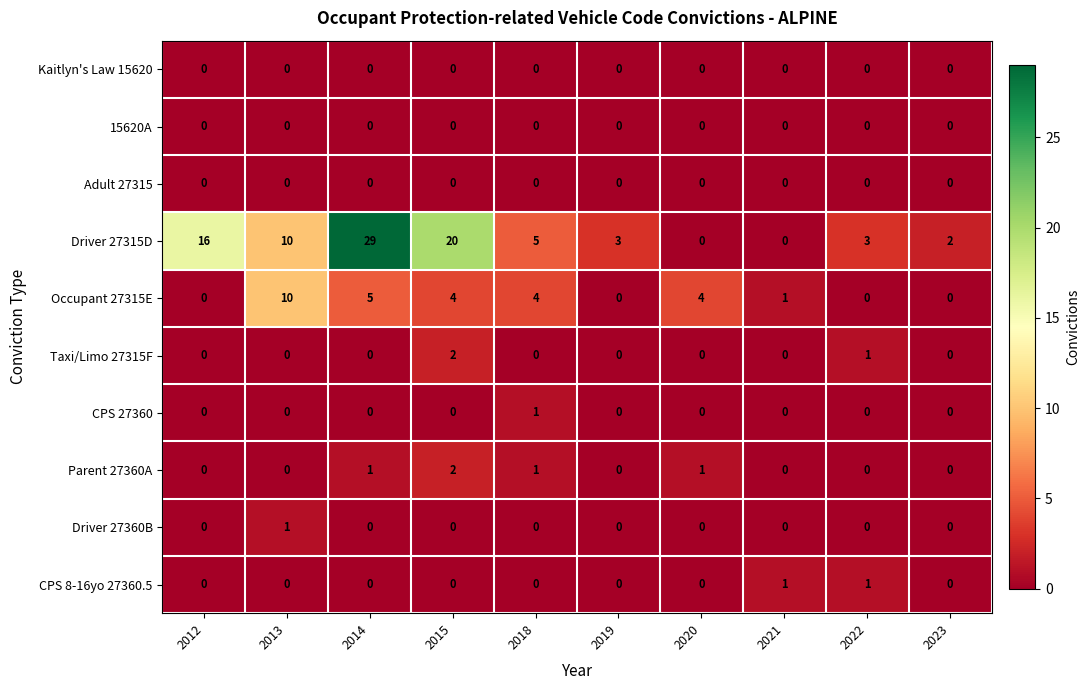

The Occupant 27315E series shows 4 at 2019. True or false?

False